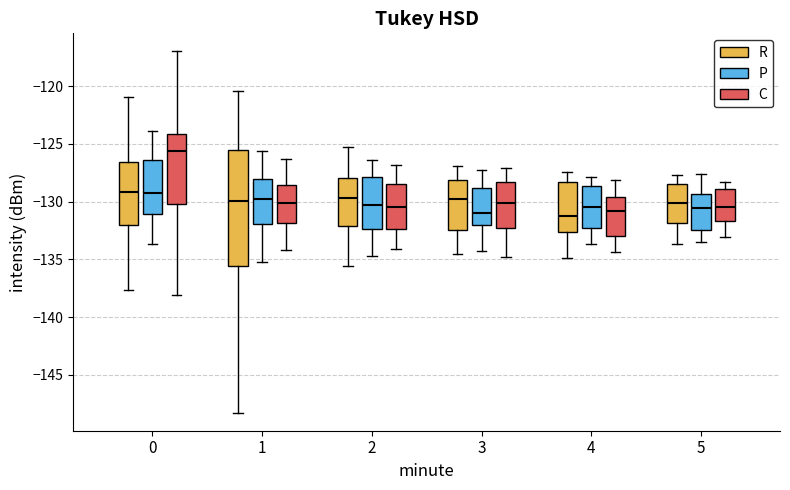

Where is the lower edge of the box for 0 (C) on the y-axis? The values are not printed on the chart, so give them approximately, as read against the axis.

-130.0